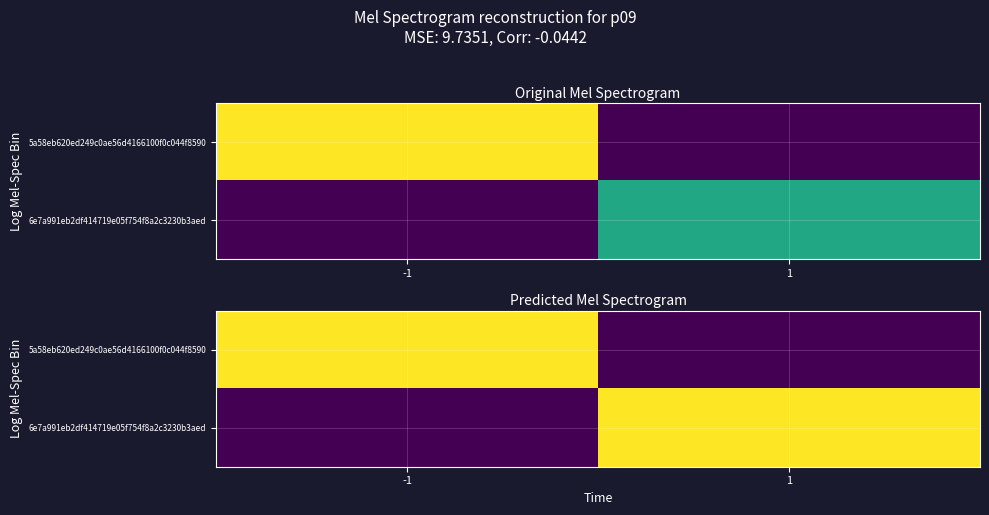

Is it true that 5a58eb620ed249c0ae56d4166100f0c044f8590 equals 0.7 at -1?

True